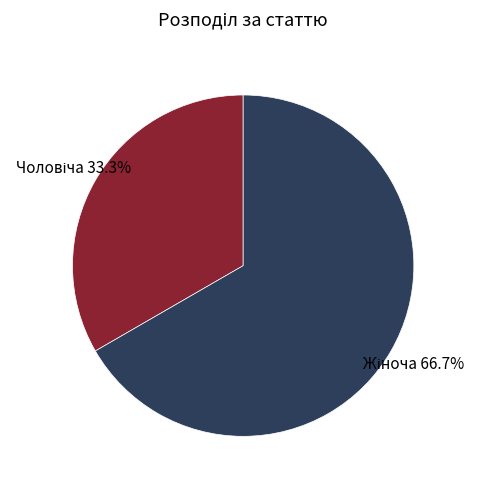

Is there any slice that represents more than half of the pie?

Yes